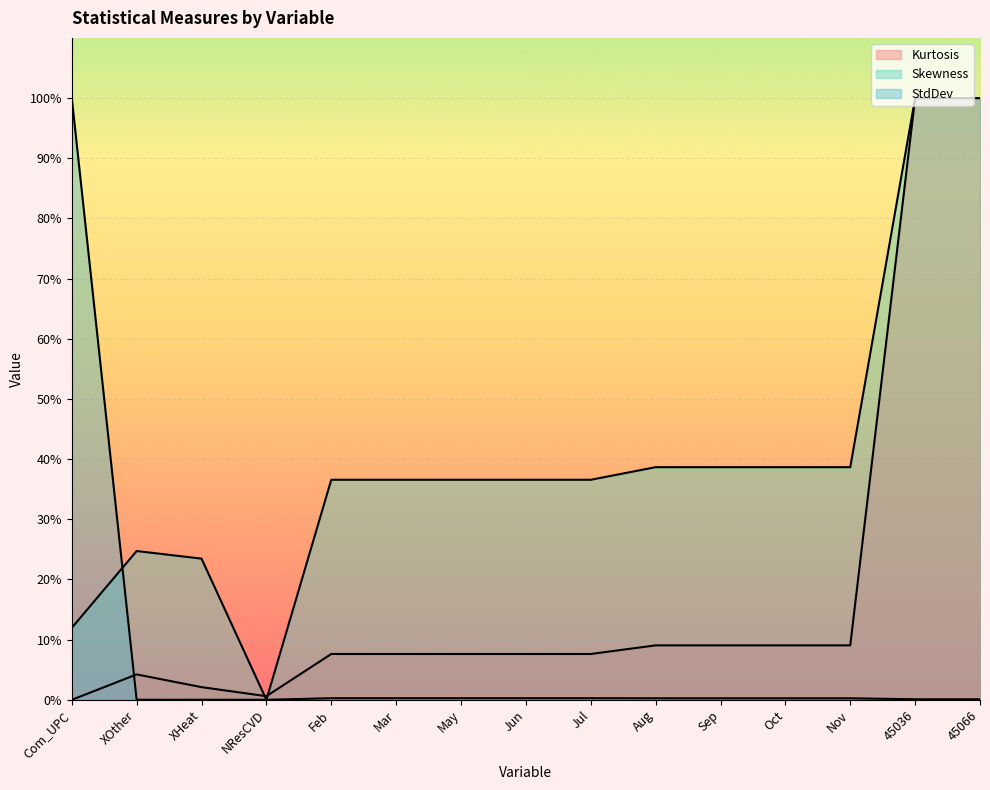

True or false: Skewness has a value of 69.3 at NResCVD.

False